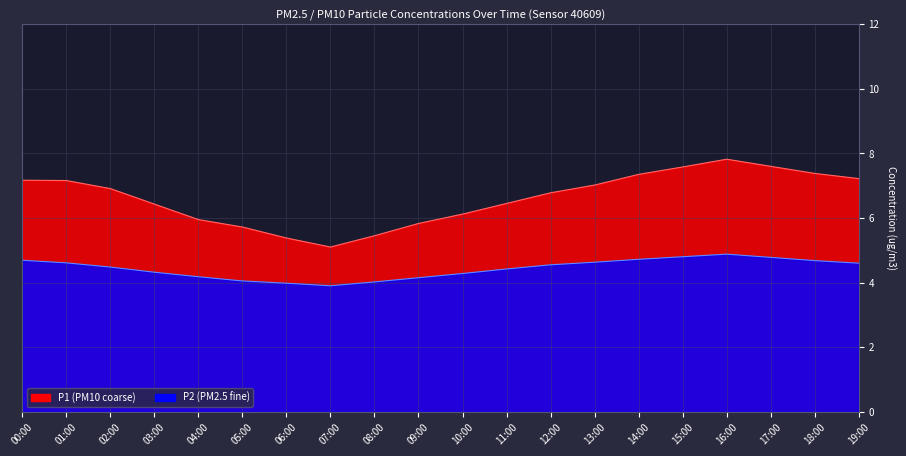

What is the label of the 7th point from the left?

06:00